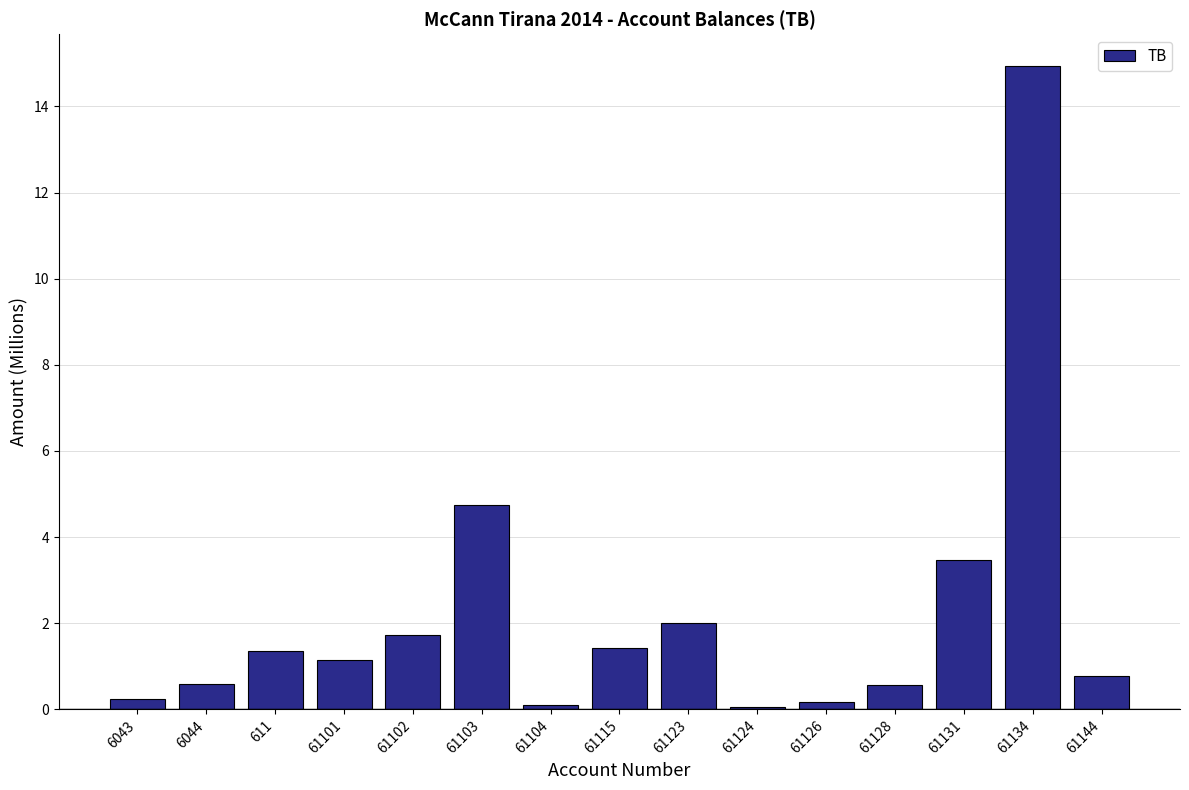

Where does the data first go above 1?

611